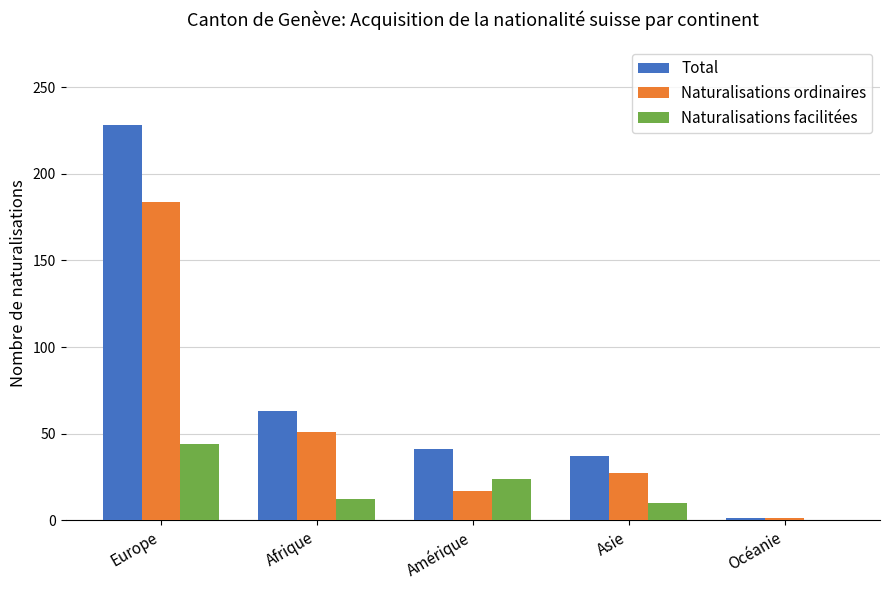

Count the number of data series in this chart.

3